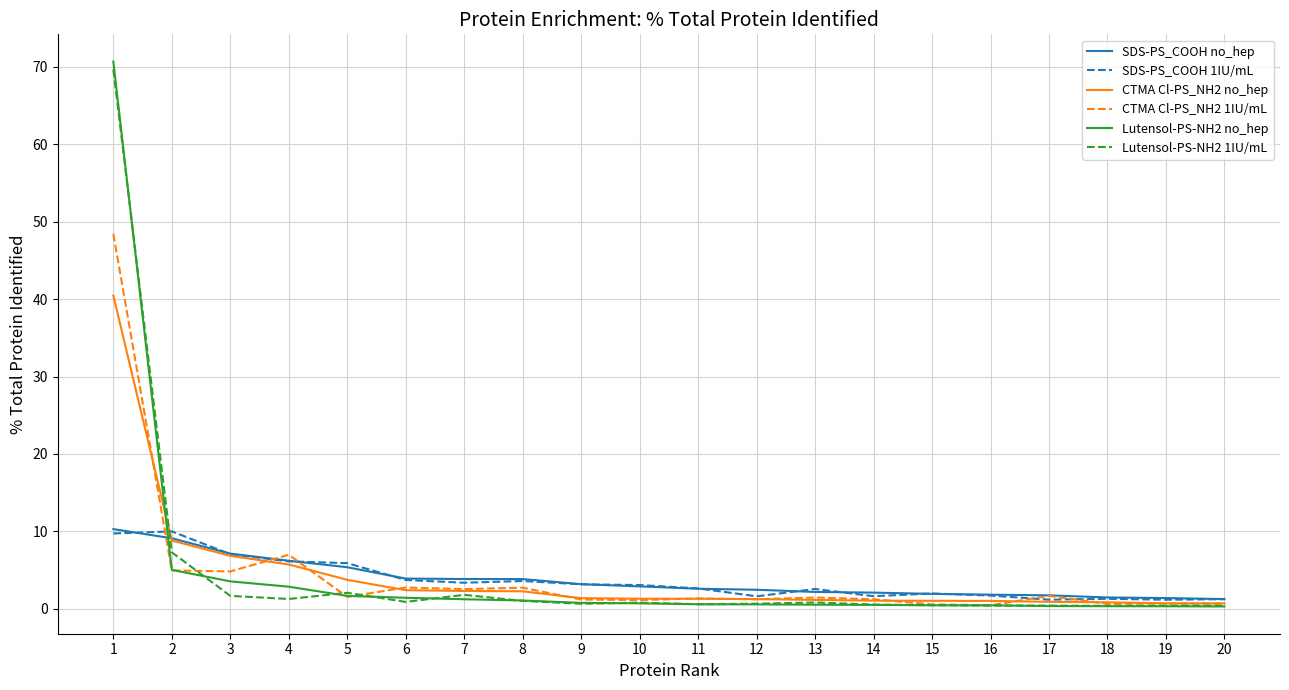

What is the greatest value displayed?

70.7